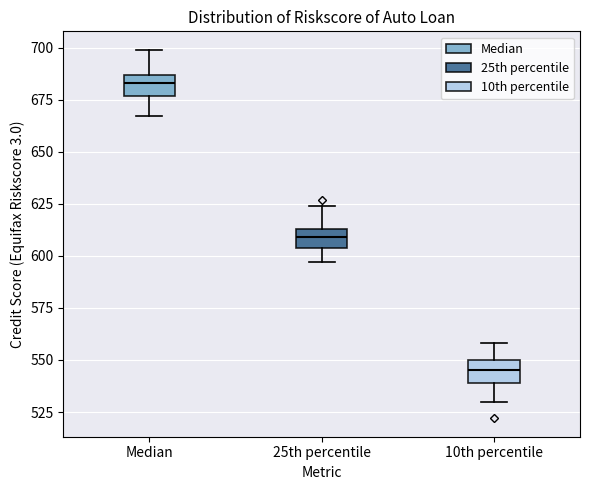

Which box's median line is the lowest?

10th percentile